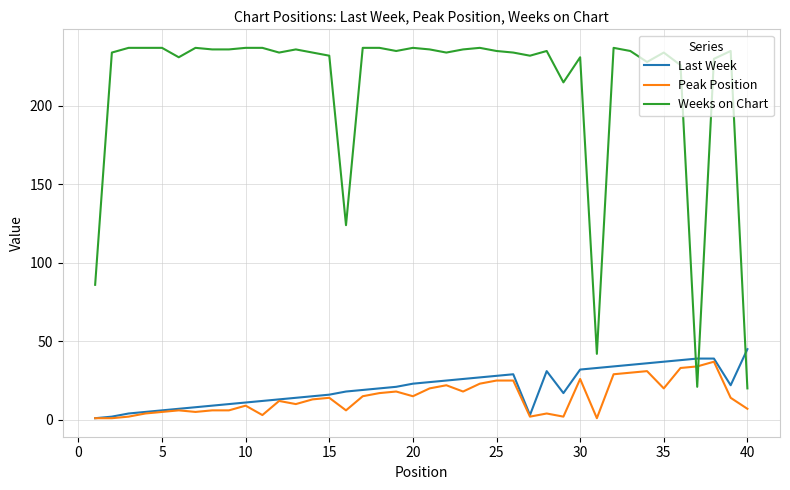

How many intersections are there between Weeks on Chart and Peak Position?

2